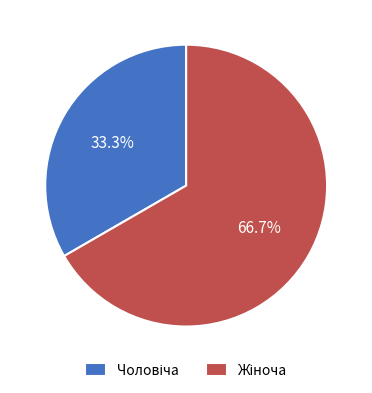

To the nearest percent, what is the average slice percentage?

50%